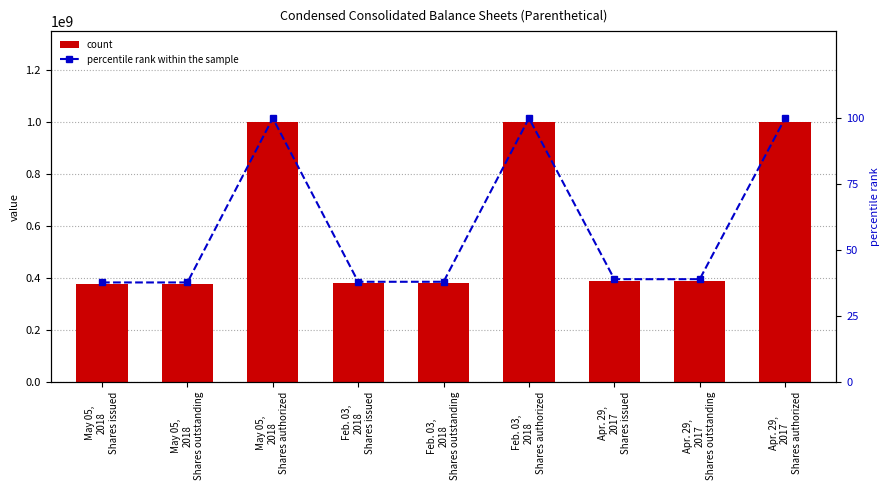

What position from the right is Apr. 29,
2017
Shares outstanding?

2